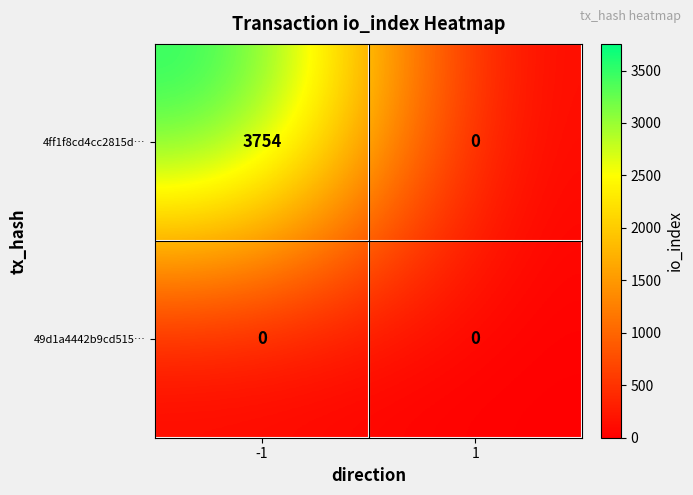

True or false: 4ff1f8cd4cc2815d… has a value of 2027 at 1.

False